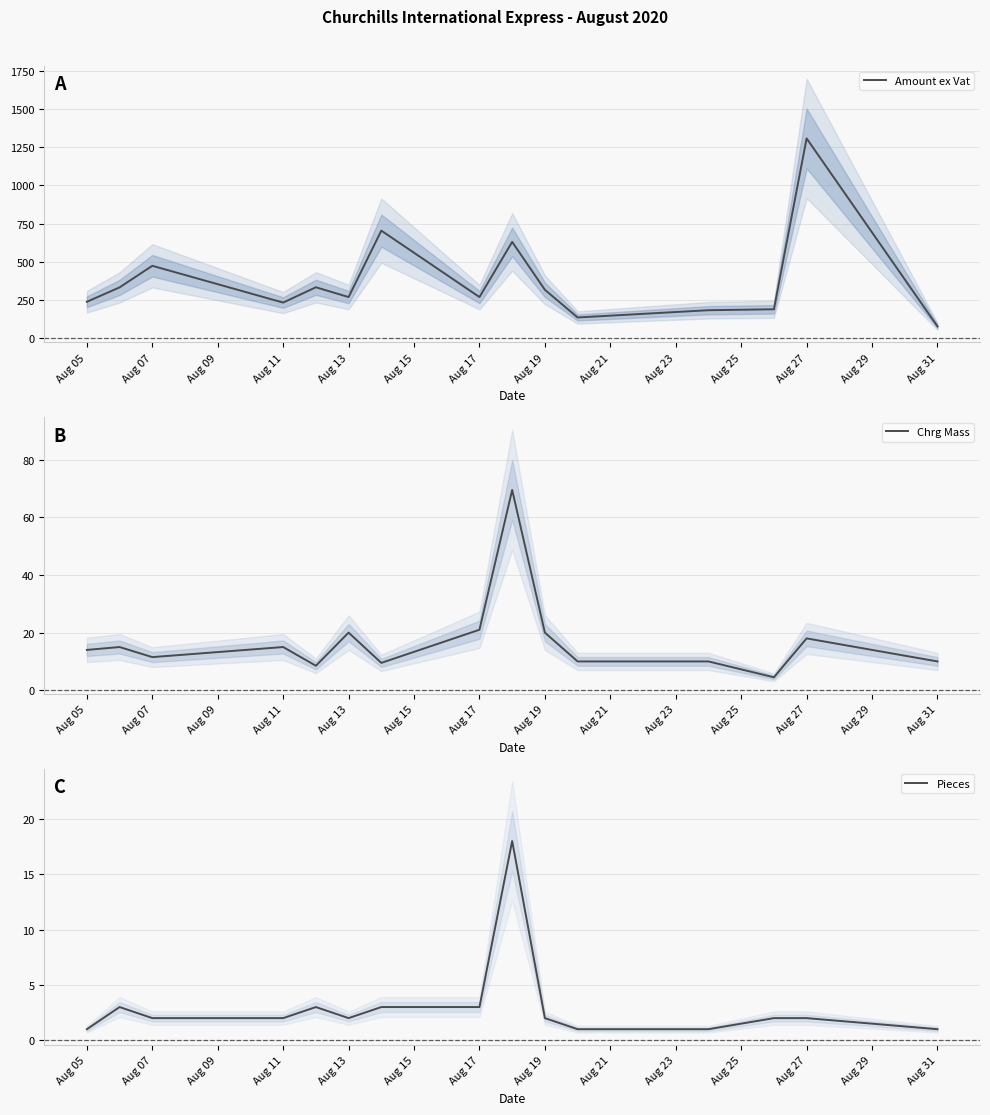

Is it true that Pieces equals 2 at Aug 07?

True